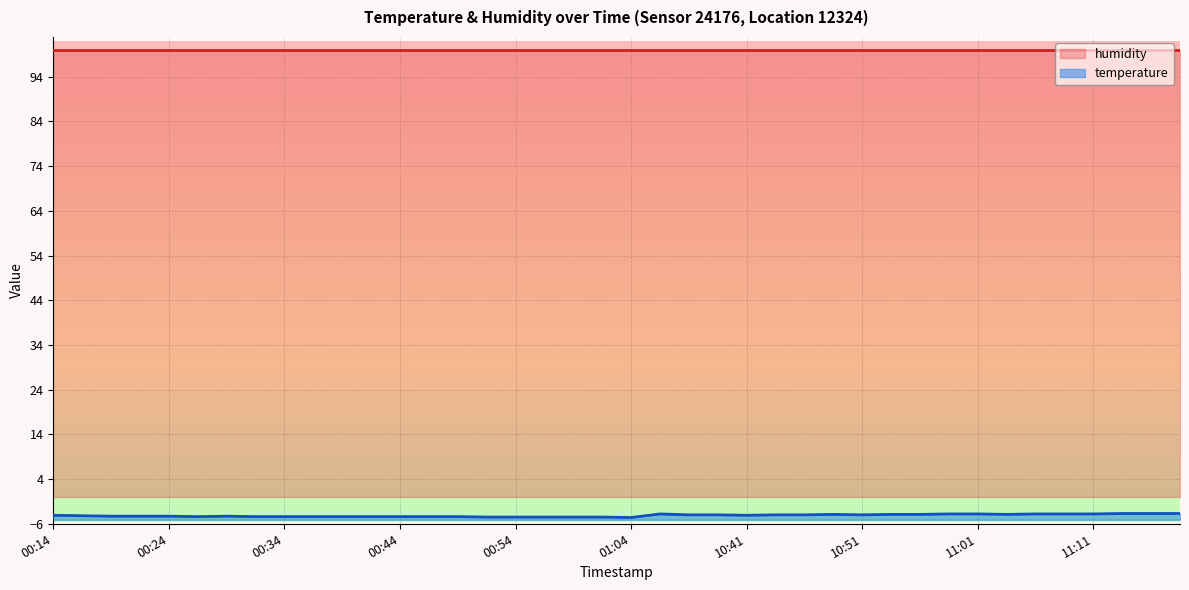

List the labels in order of value, largest first.

11:14, 11:16, 11:19, 10:33, 10:58, 11:01, 11:06, 11:09, 11:11, 10:48, 10:53, 10:56, 11:04, 10:35, 10:38, 10:43, 10:46, 10:51, 00:14, 10:41, 00:17, 00:19, 00:22, 00:24, 00:29, 00:26, 00:31, 00:34, 00:36, 00:39, 00:41, 00:44, 00:47, 00:49, 00:51, 00:54, 00:56, 00:59, 01:01, 01:04